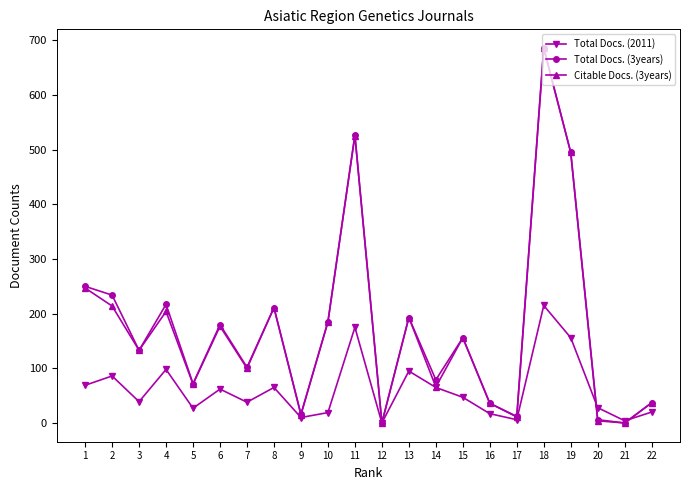

What is the average value of the Citable Docs. (3years) series?

171